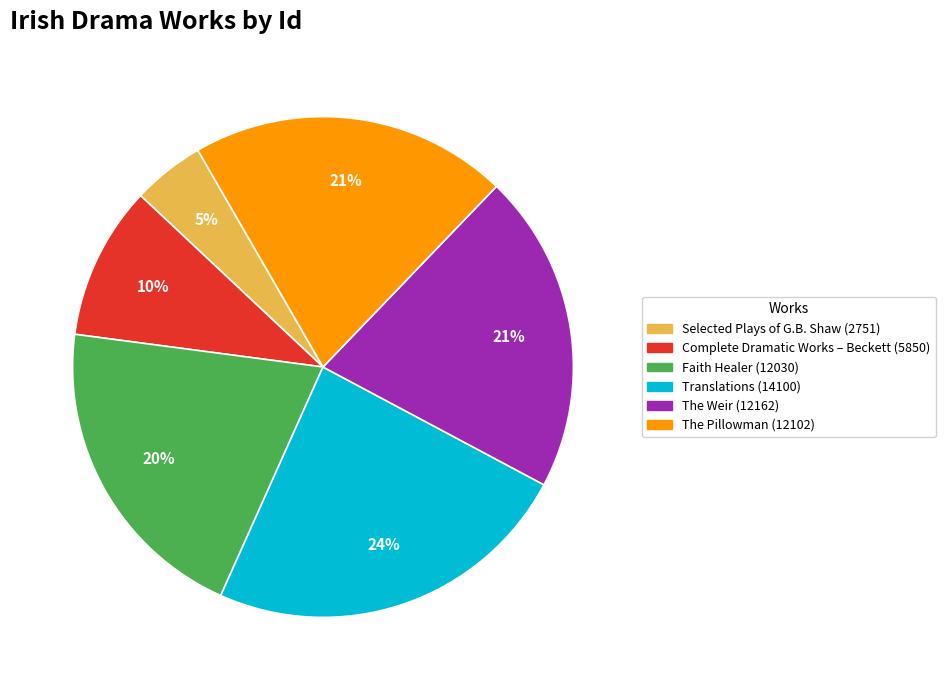

To the nearest percent, what is the difference between the largest and smallest slice percentages?

19%